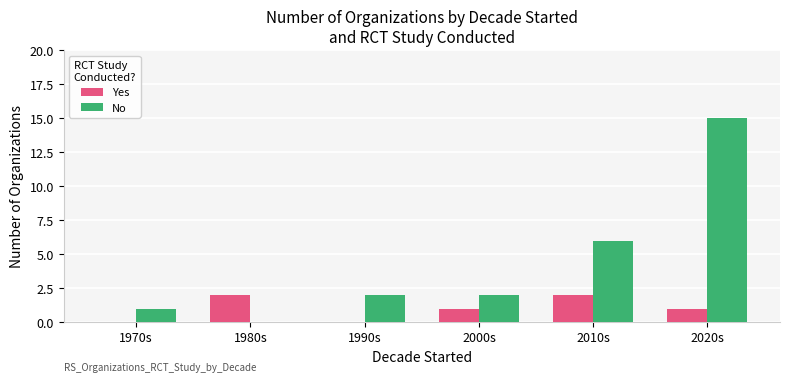

What is the maximum value for No?

15